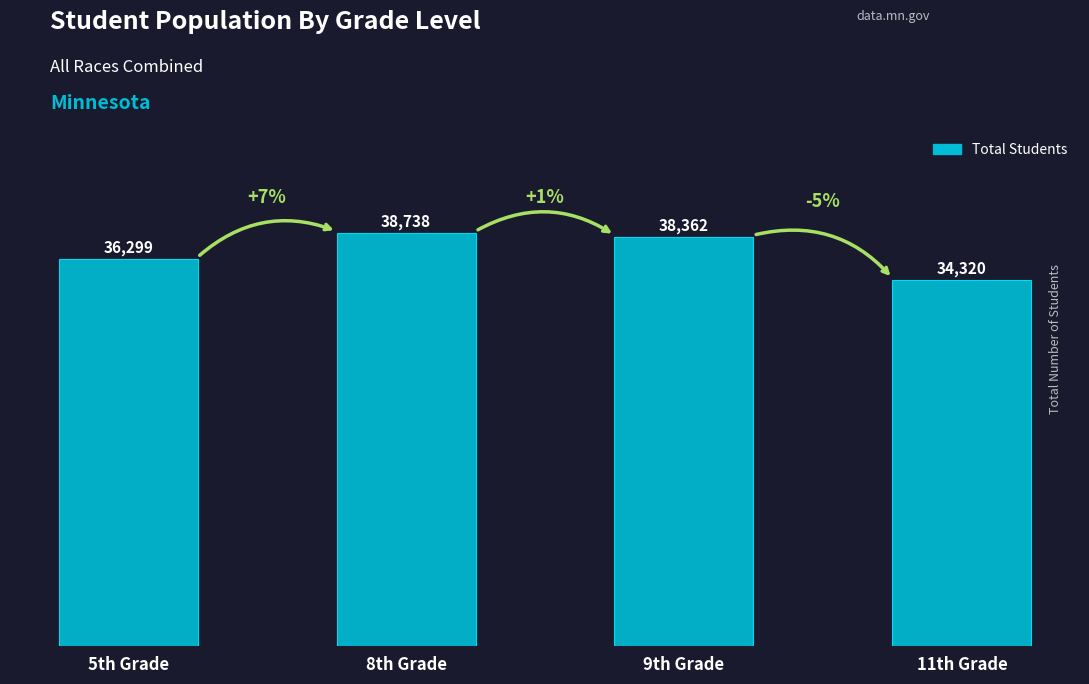

What is the label of the 4th bar from the right?

5th Grade